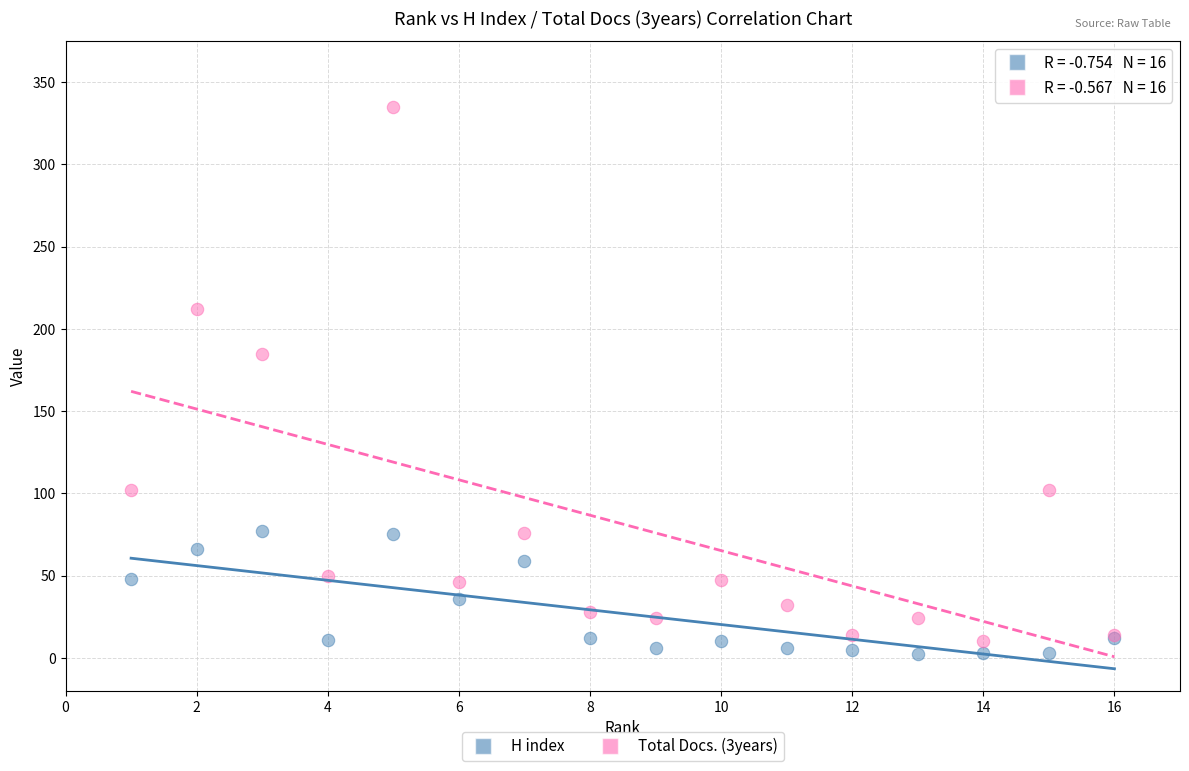

What is the X range (max minus min) for the scatter plot?

15